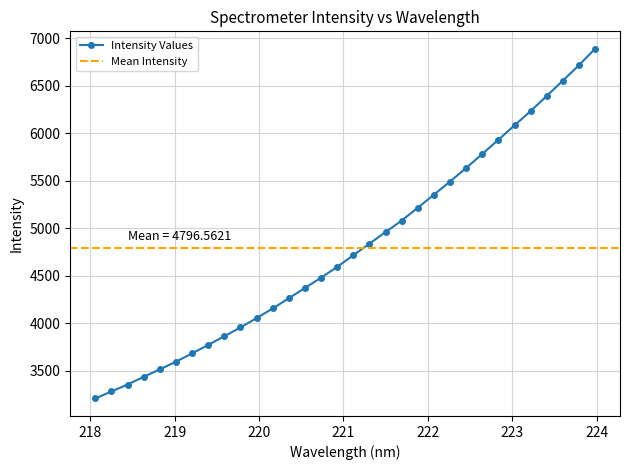

Which has a higher value, 218.2508 or 223.408?

223.408